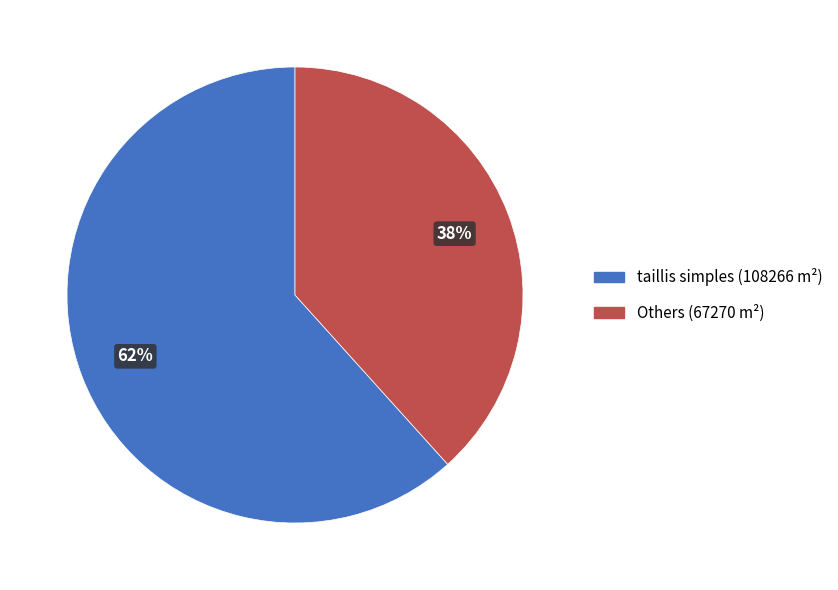

Which category has the smallest portion of the pie?

Others (67270 m²)